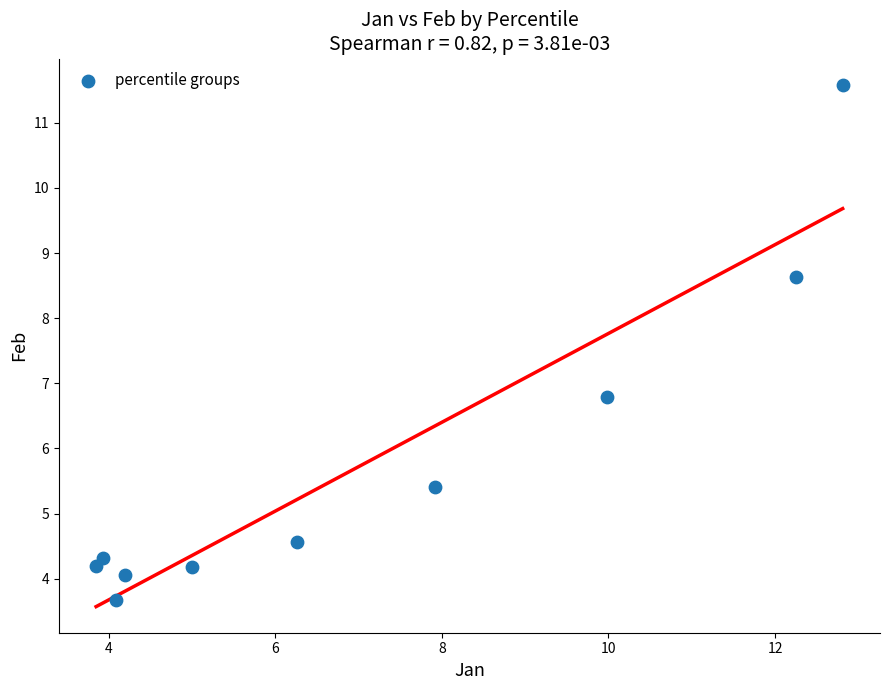

What Y value in the scatter plot is closest to 7?

6.8